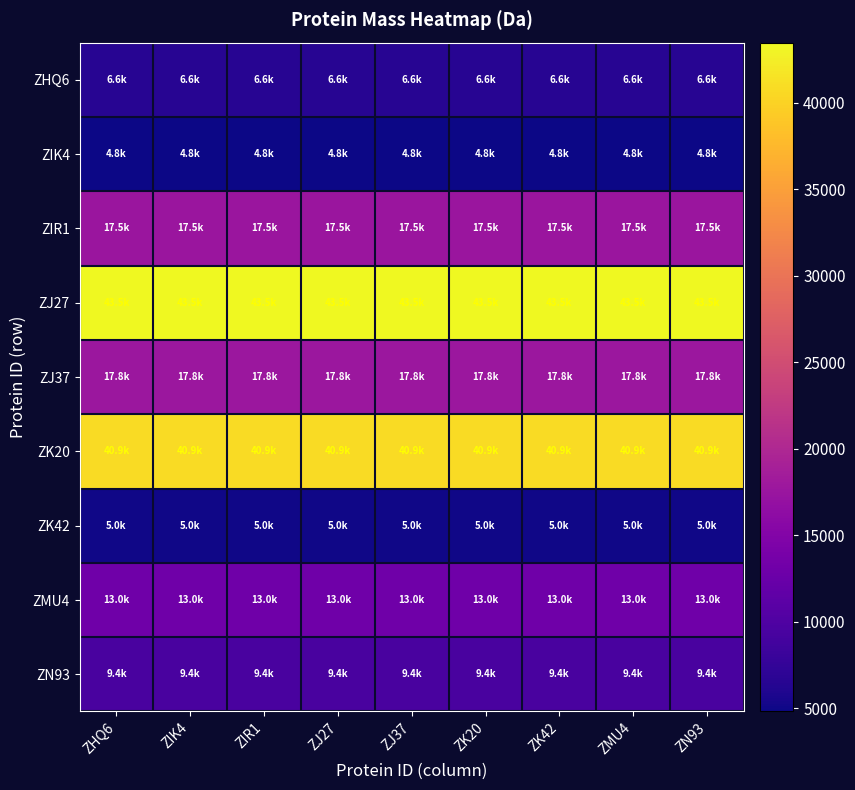

Reading left to right, transcribe all the data shown in this chart.

ZHQ6: ZHQ6=6571.7	ZIK4=6571.7	ZIR1=6571.7	ZJ27=6571.7	ZJ37=6571.7	ZK20=6571.7	ZK42=6571.7	ZMU4=6571.7	ZN93=6571.7
ZIK4: ZHQ6=4807.7	ZIK4=4807.7	ZIR1=4807.7	ZJ27=4807.7	ZJ37=4807.7	ZK20=4807.7	ZK42=4807.7	ZMU4=4807.7	ZN93=4807.7
ZIR1: ZHQ6=17510.2	ZIK4=17510.2	ZIR1=17510.2	ZJ27=17510.2	ZJ37=17510.2	ZK20=17510.2	ZK42=17510.2	ZMU4=17510.2	ZN93=17510.2
ZJ27: ZHQ6=43473.6	ZIK4=43473.6	ZIR1=43473.6	ZJ27=43473.6	ZJ37=43473.6	ZK20=43473.6	ZK42=43473.6	ZMU4=43473.6	ZN93=43473.6
ZJ37: ZHQ6=17772.6	ZIK4=17772.6	ZIR1=17772.6	ZJ27=17772.6	ZJ37=17772.6	ZK20=17772.6	ZK42=17772.6	ZMU4=17772.6	ZN93=17772.6
ZK20: ZHQ6=40896.3	ZIK4=40896.3	ZIR1=40896.3	ZJ27=40896.3	ZJ37=40896.3	ZK20=40896.3	ZK42=40896.3	ZMU4=40896.3	ZN93=40896.3
ZK42: ZHQ6=4981.9	ZIK4=4981.9	ZIR1=4981.9	ZJ27=4981.9	ZJ37=4981.9	ZK20=4981.9	ZK42=4981.9	ZMU4=4981.9	ZN93=4981.9
ZMU4: ZHQ6=13023.1	ZIK4=13023.1	ZIR1=13023.1	ZJ27=13023.1	ZJ37=13023.1	ZK20=13023.1	ZK42=13023.1	ZMU4=13023.1	ZN93=13023.1
ZN93: ZHQ6=9411.9	ZIK4=9411.9	ZIR1=9411.9	ZJ27=9411.9	ZJ37=9411.9	ZK20=9411.9	ZK42=9411.9	ZMU4=9411.9	ZN93=9411.9